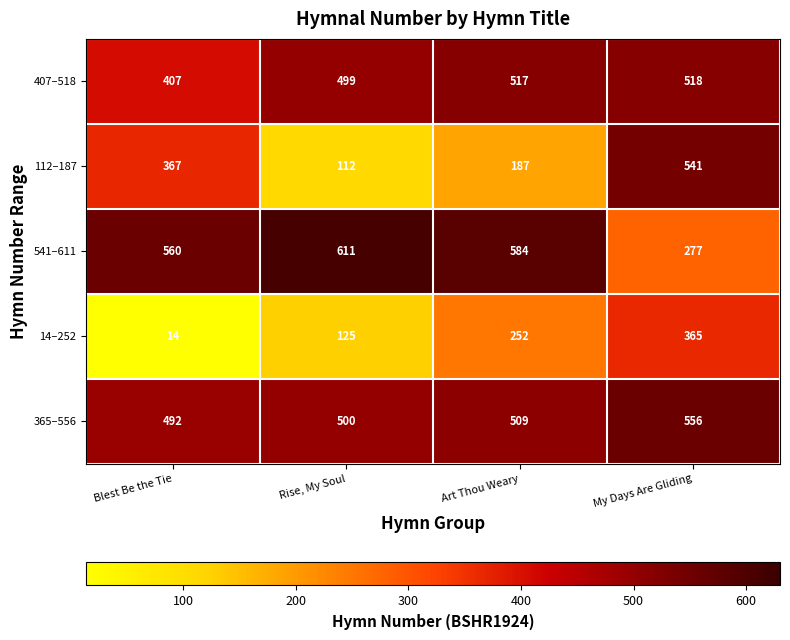

Rank the categories by 365–556 value from lowest to highest.

Blest Be the Tie, Rise, My Soul, Art Thou Weary, My Days Are Gliding